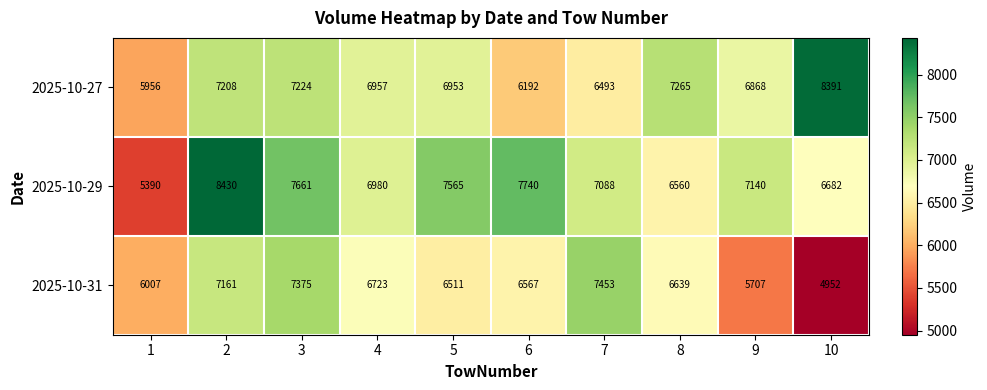

The value of 2025-10-27 at 6 is 1518. True or false?

False